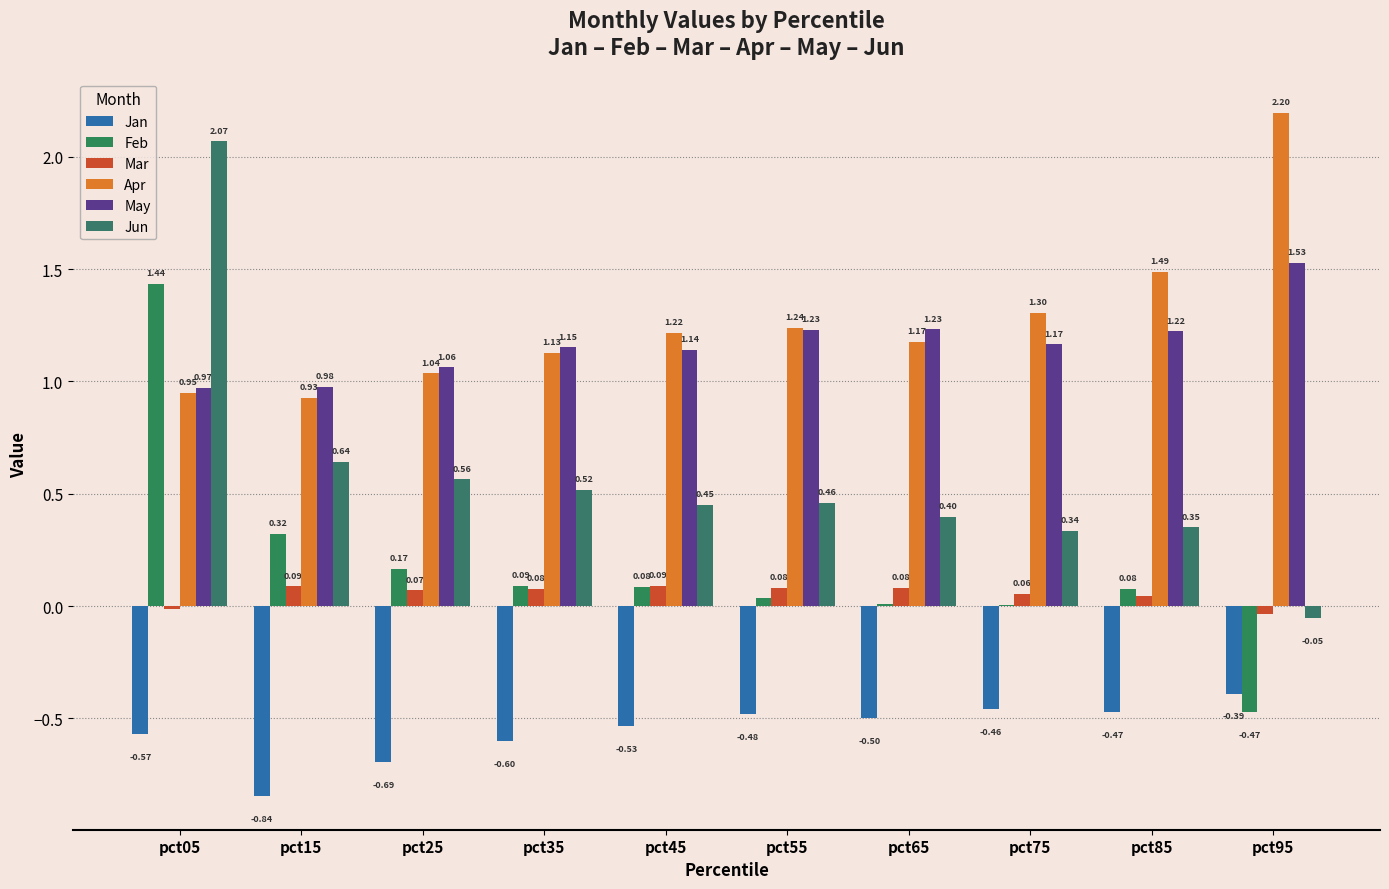

The May series shows 1.6 at pct55. True or false?

False